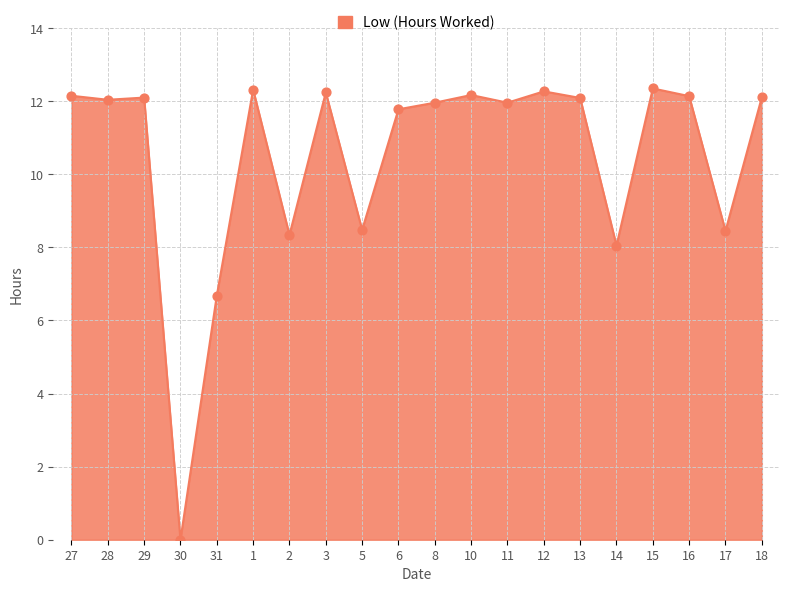

What is the change in value from 10 to 11?

-0.2